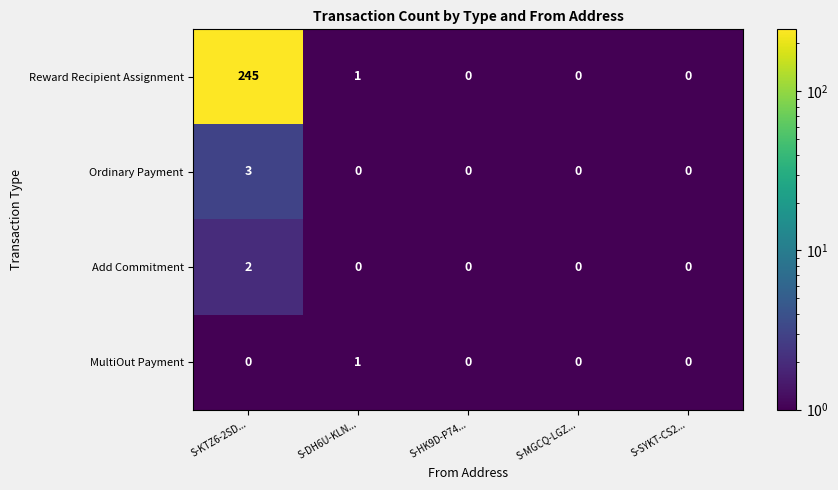

What is the difference between the maximum and minimum values in the Reward Recipient Assignment series?

245